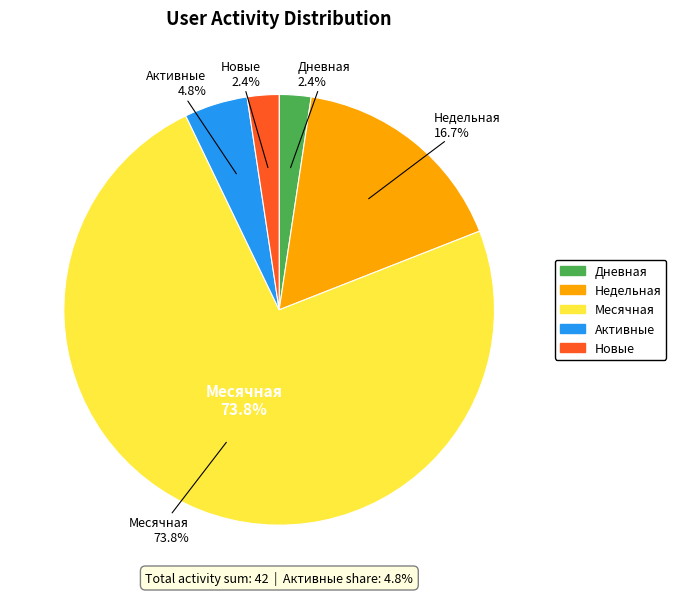

Which category has the biggest portion of the pie?

Месячная